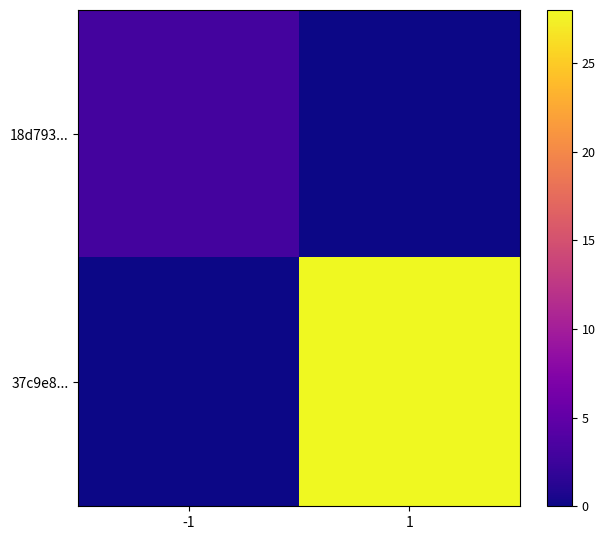

Reading left to right, transcribe all the data shown in this chart.

18d793...: -1=3	1=0
37c9e8...: -1=0	1=28